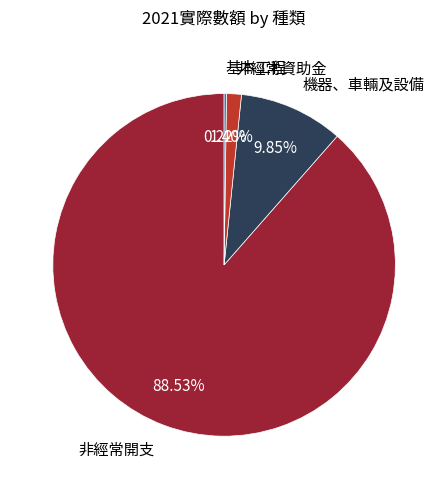

Which category accounts for the majority?

非經常開支